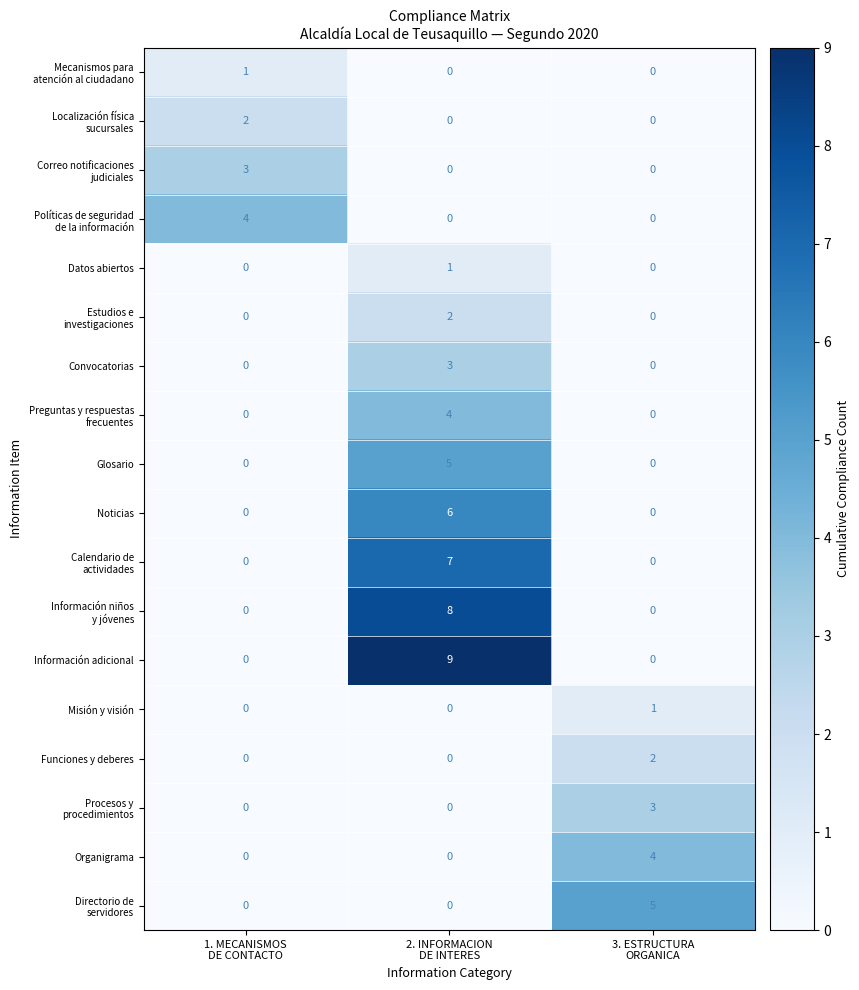

Which series has the largest total across all categories?

Información adicional